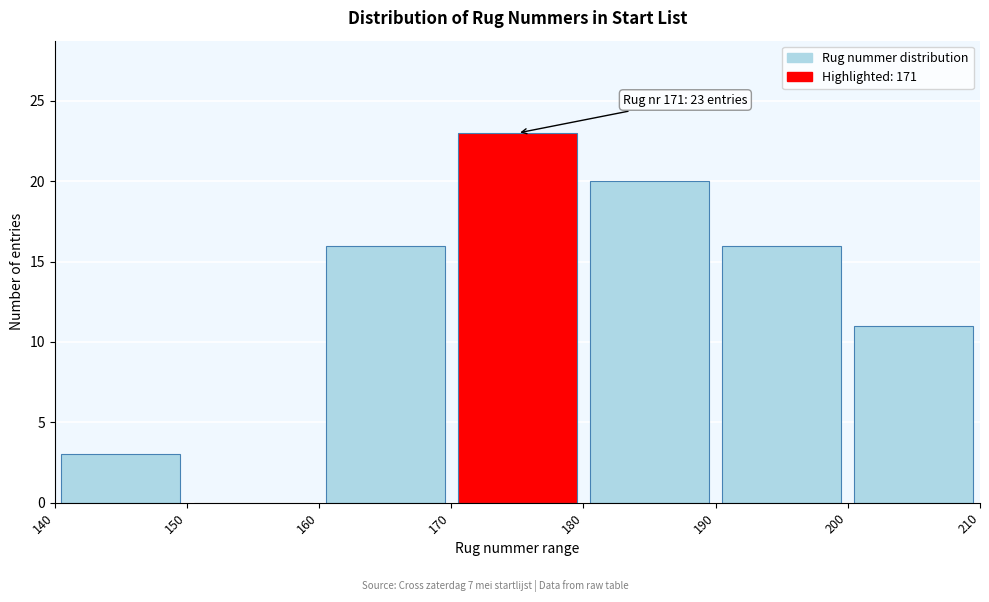

Which range on the x-axis has the tallest bar?

170 to 180